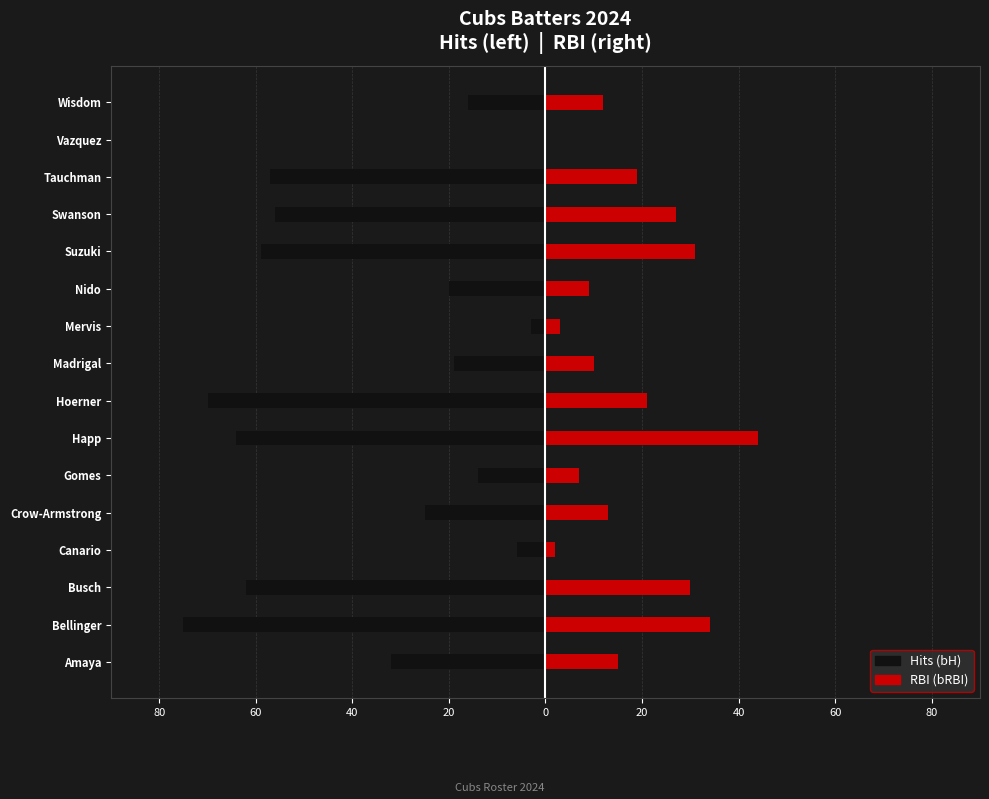

What is the minimum value for bH?

-75